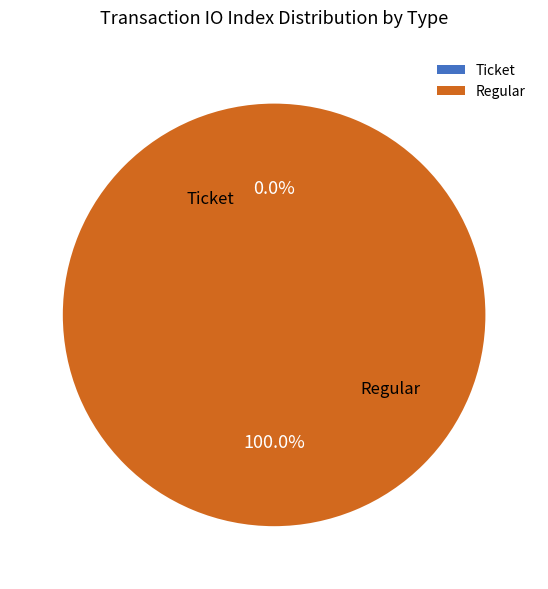

How many segments does this pie chart have?

2